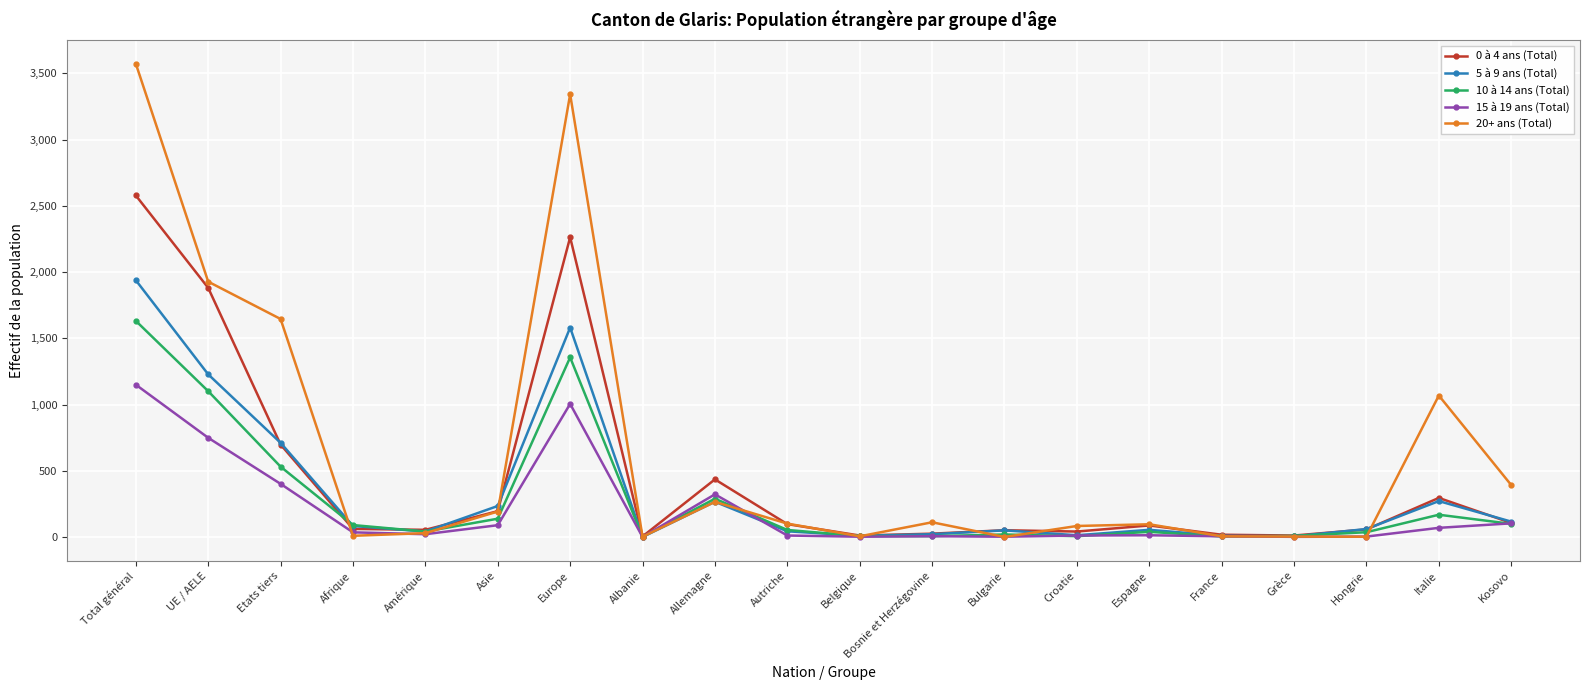

List the series in order of their peak value, lowest first.

15 à 19 ans (Total), 10 à 14 ans (Total), 5 à 9 ans (Total), 0 à 4 ans (Total), 20+ ans (Total)